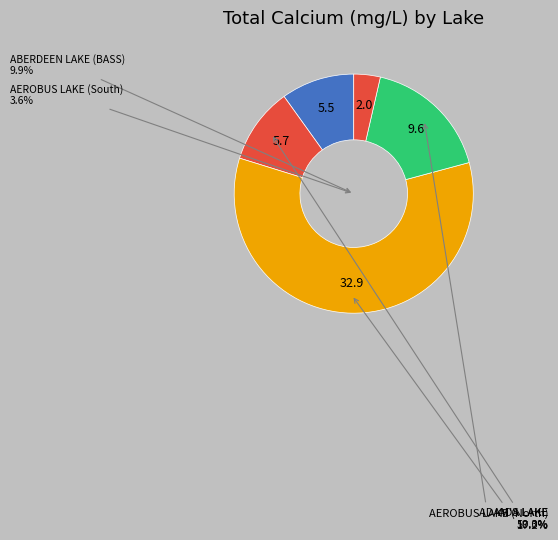

How many slices are in this pie chart?

5